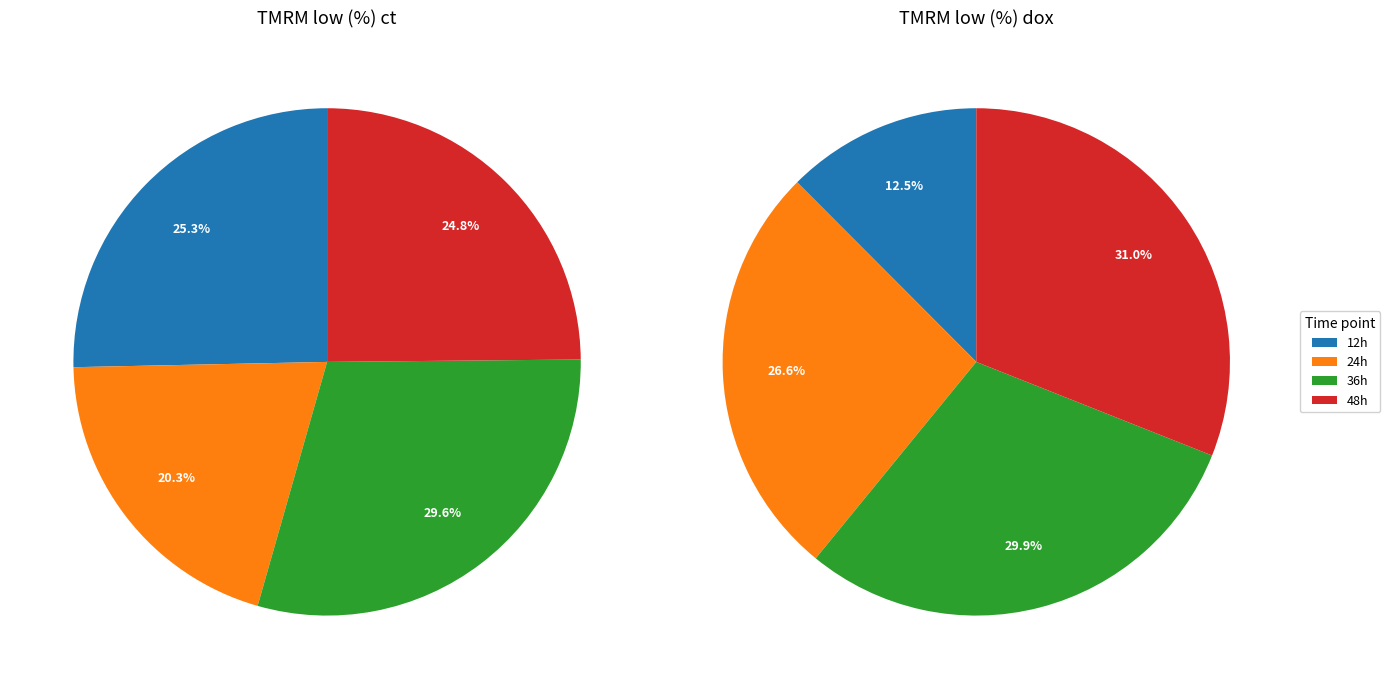

Count the number of slices in the pie.

8